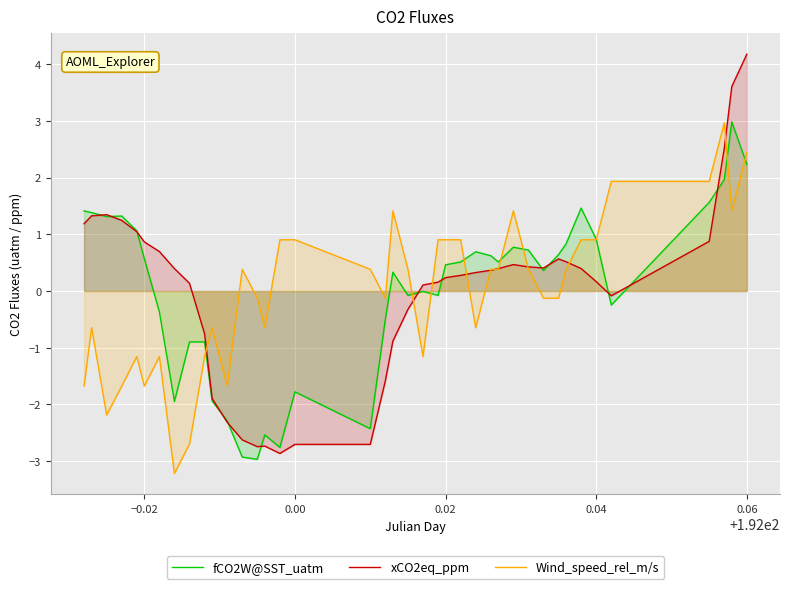

At how many categories does at least one series exceed 2?

3